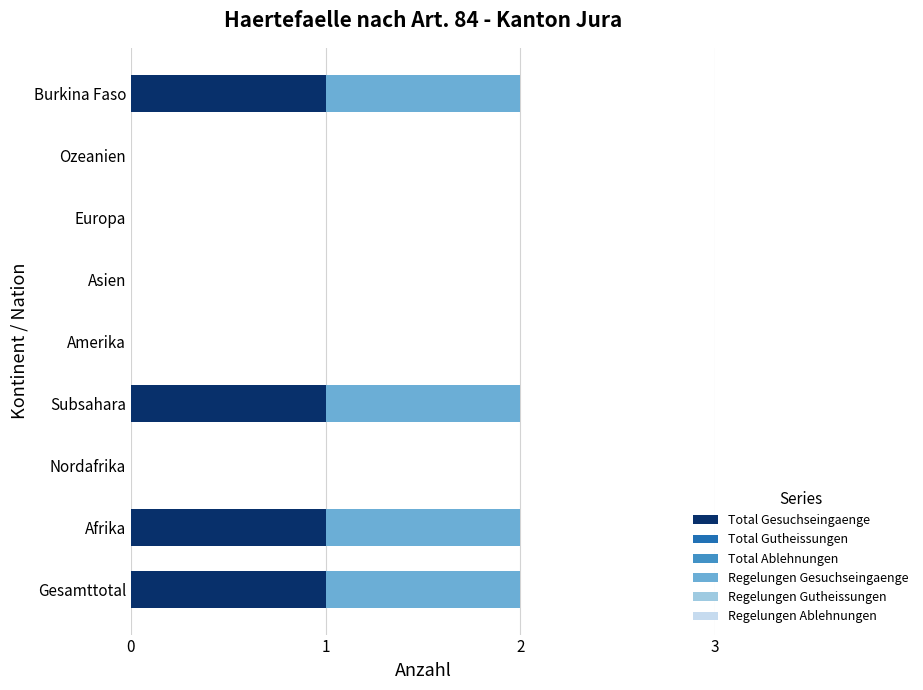

What is the sum of all Total Gesuchseingaenge values?

4